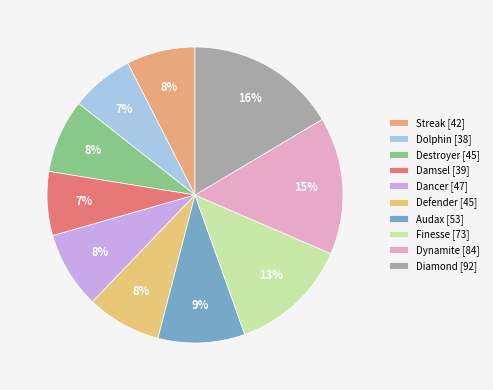

How many slices are in this pie chart?

10